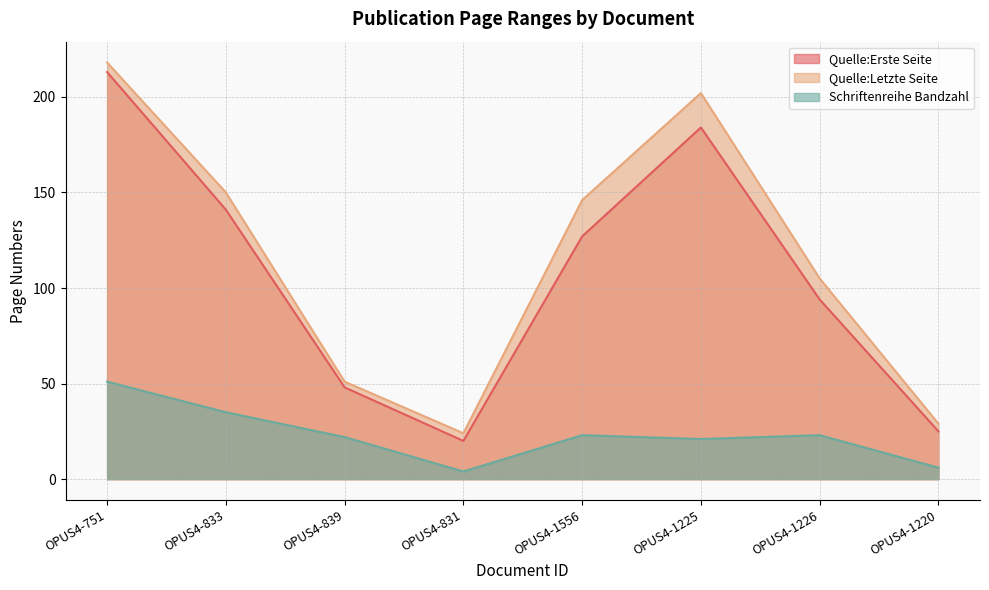

How many values in the Quelle:Letzte Seite series exceed 146?

3